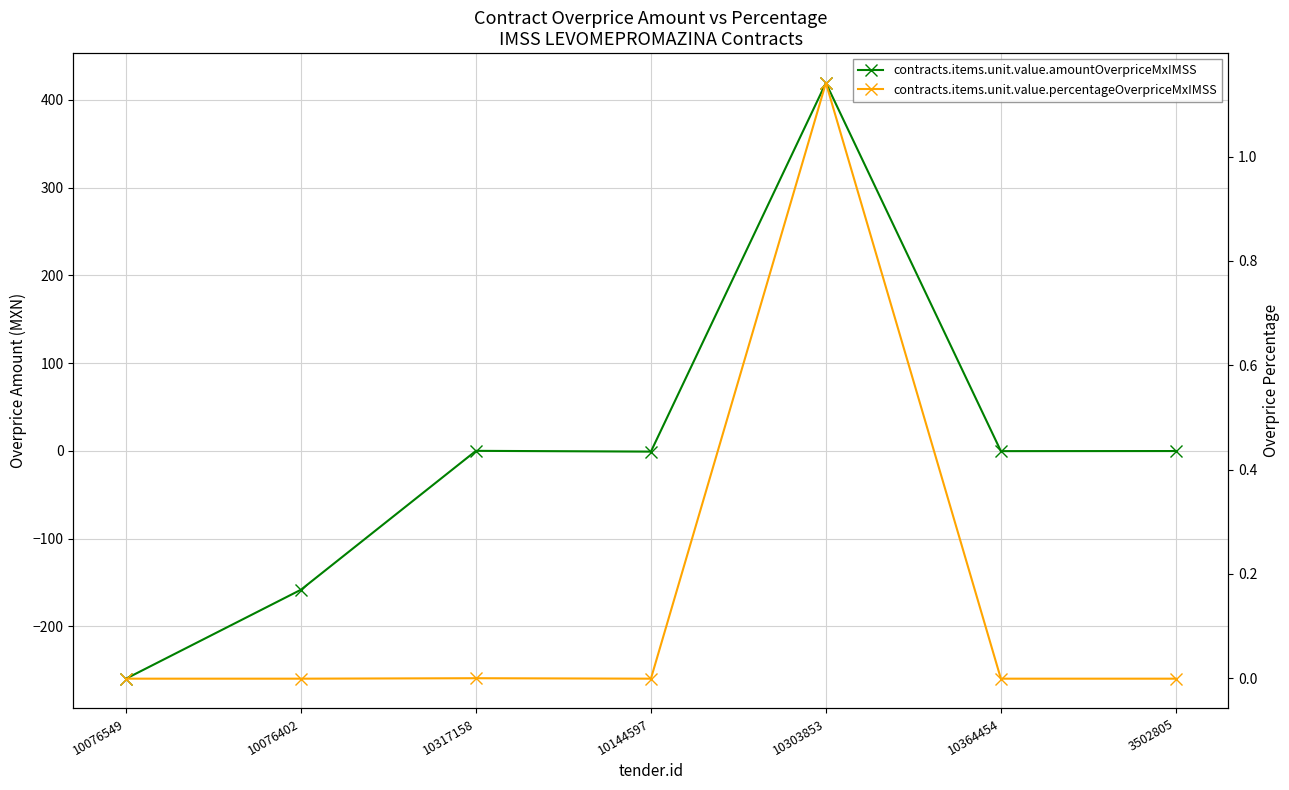

True or false: contracts.items.unit.value.amountOverpriceMxIMSS has a value of -61.1 at 10076549.

False